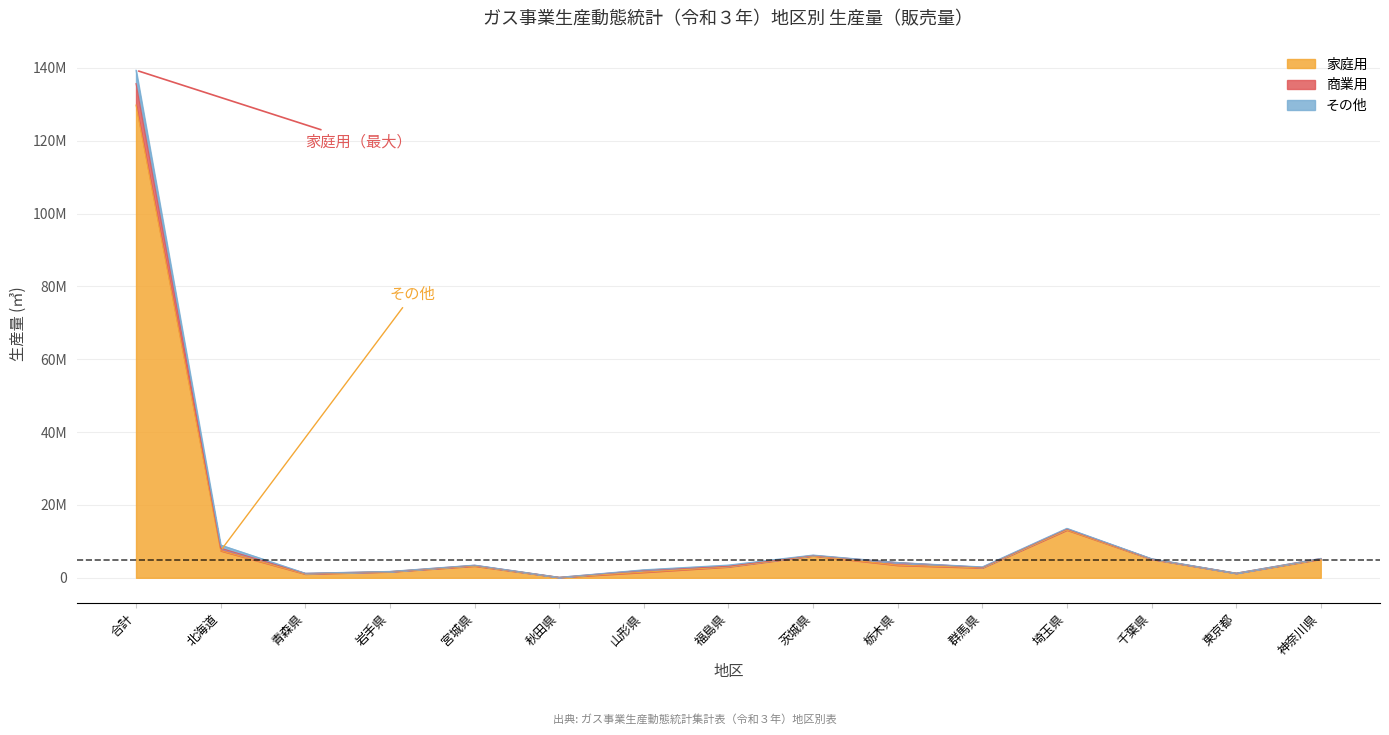

Which has a higher value, 北海道 or 埼玉県?

埼玉県